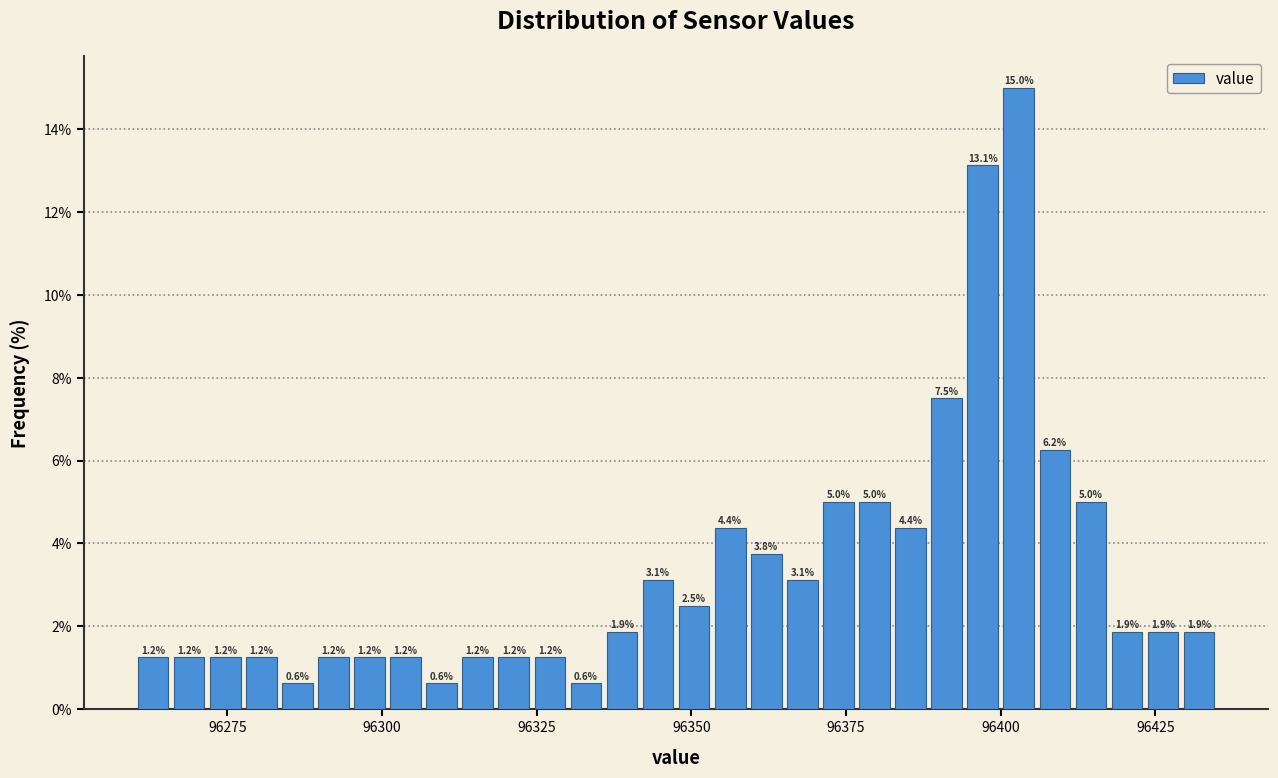

Around what value on the x-axis is the tallest bar? Give the approximate position of its centre, as read against the axis.

96405